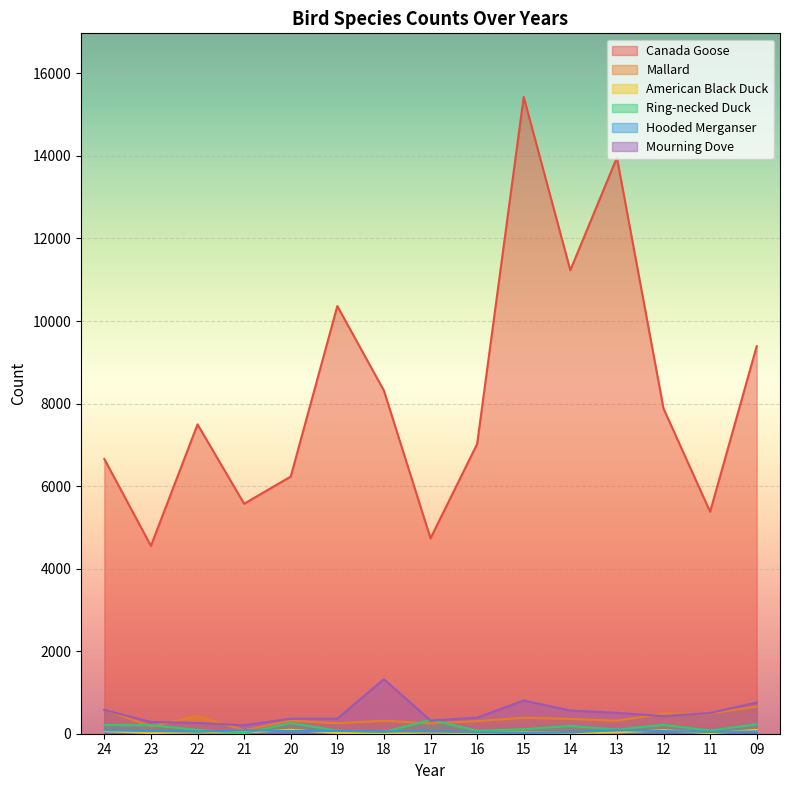

How many lines are shown in the chart?

6